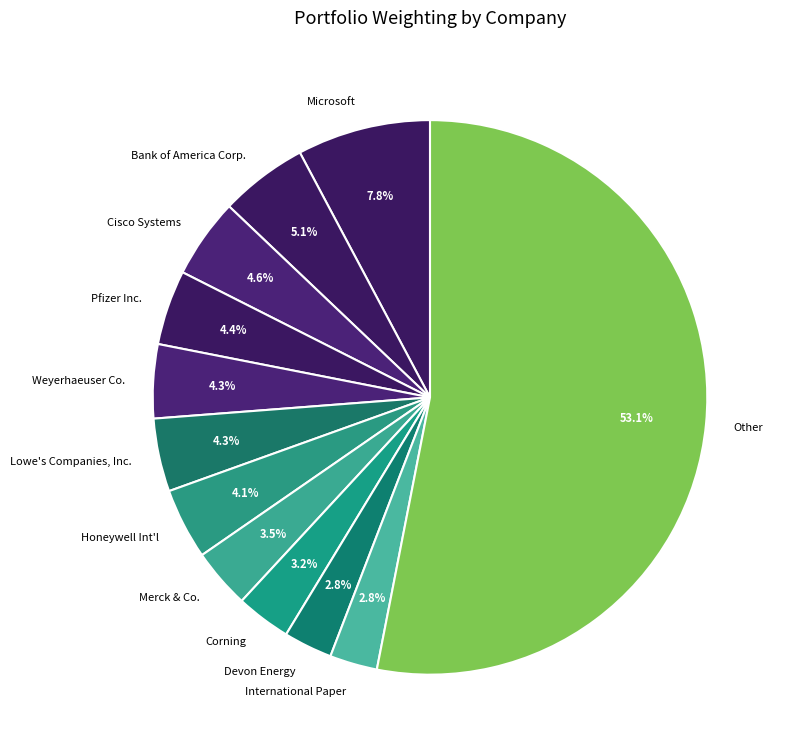

To the nearest percent, what is the difference between the largest and smallest slice percentages?

50%